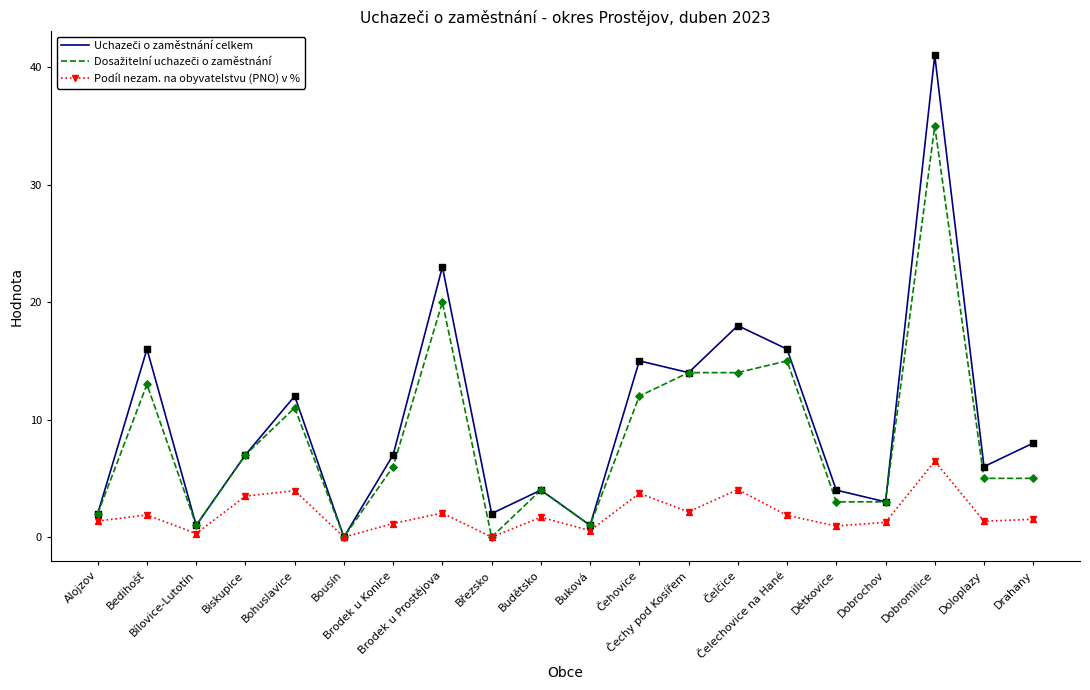

What is the highest value of the Podíl nezam. na obyvatelstvu (PNO) v % series?

6.5